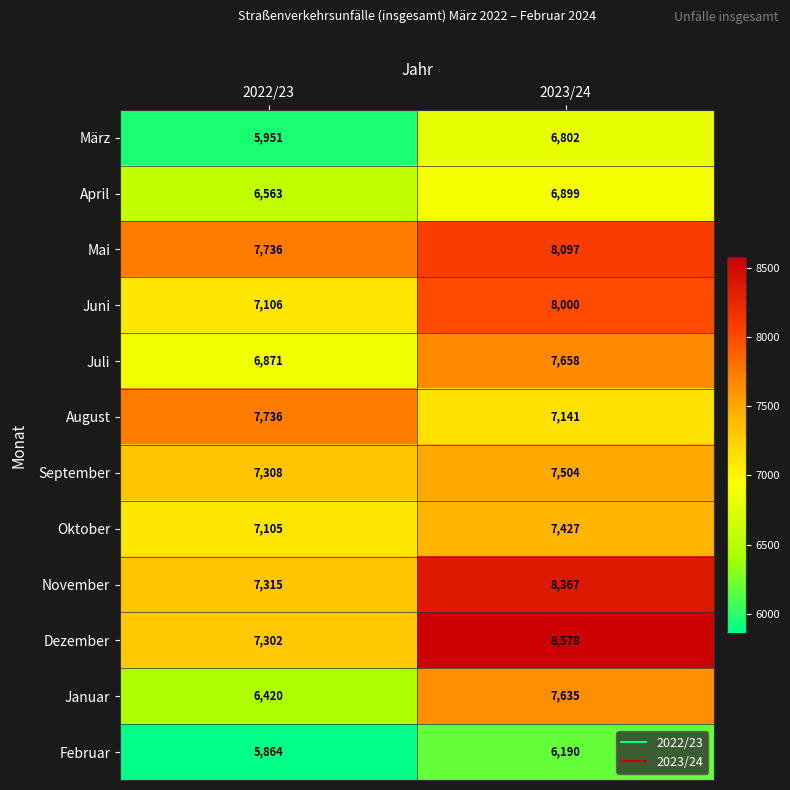

What is the sum of the Juli values at 2023/24 and 2022/23?

14529